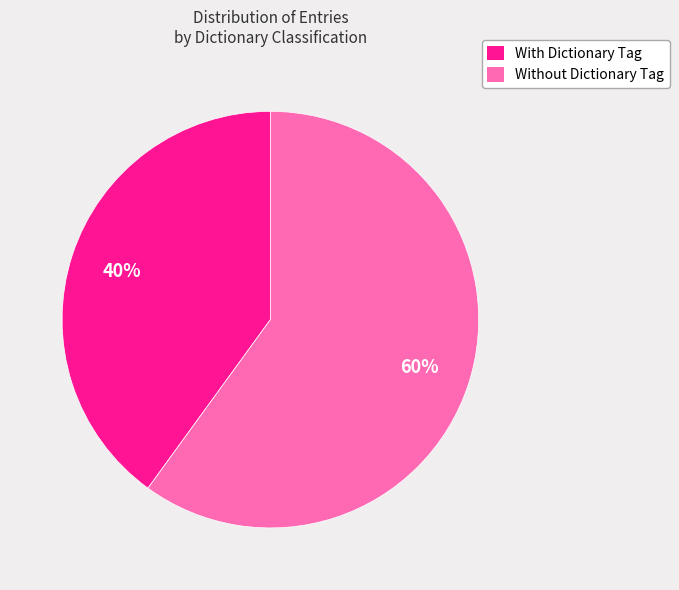

Is there any slice that represents more than half of the pie?

Yes